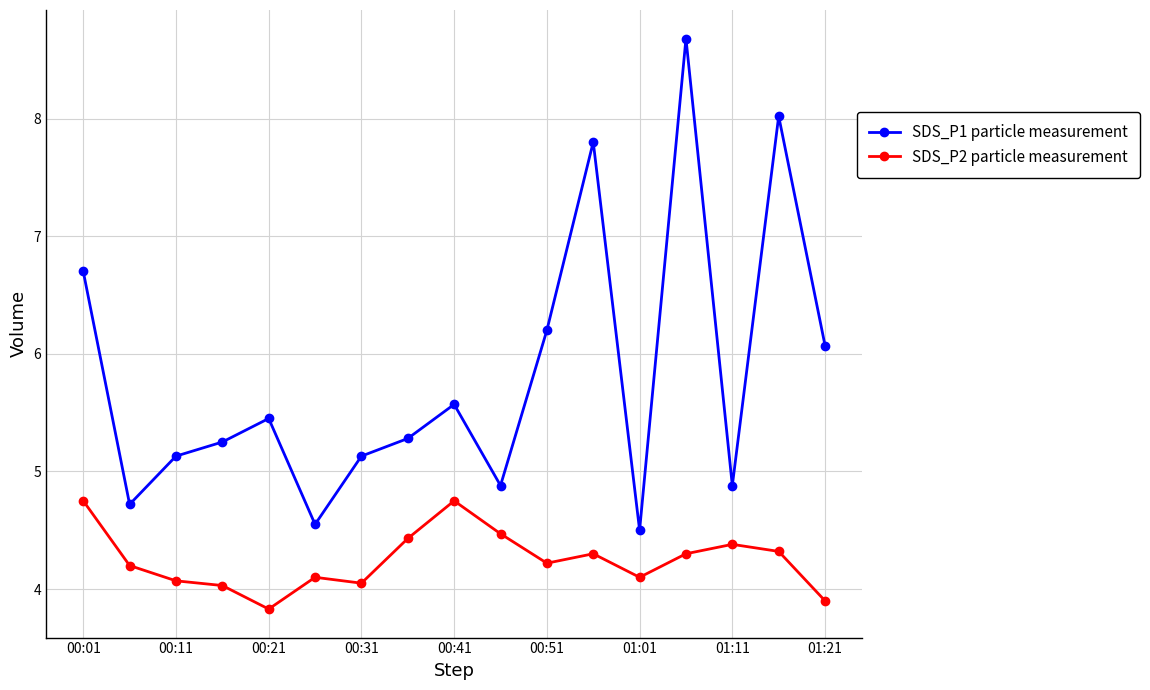

True or false: SDS_P1 particle measurement and SDS_P2 particle measurement cross at least once.

False